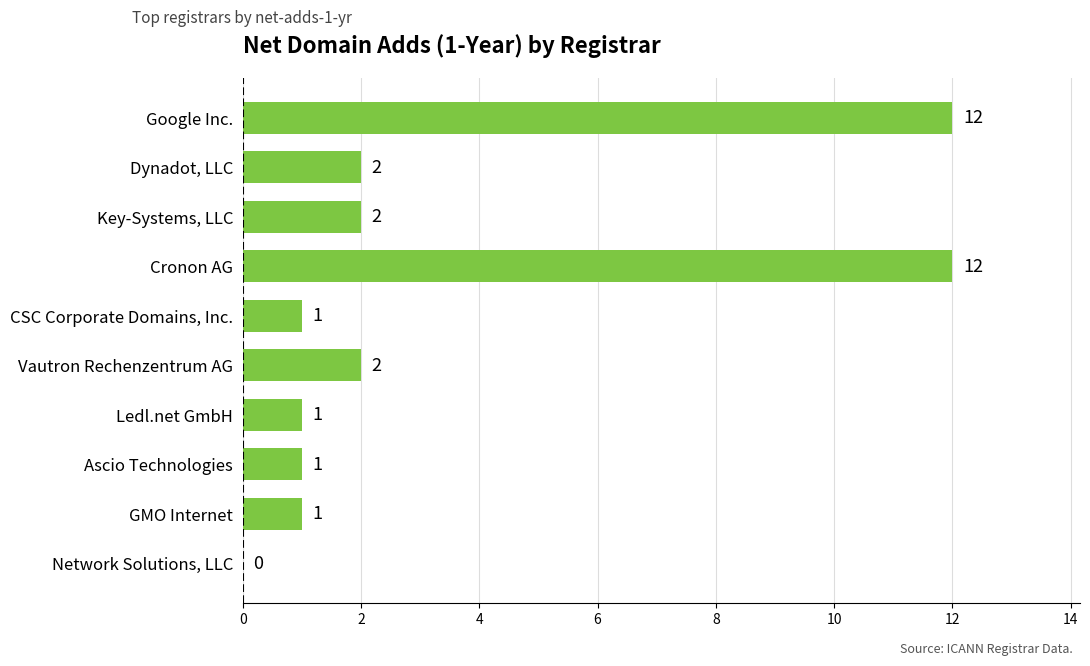

Approximately how many times larger is the value at Cronon AG compared to CSC Corporate Domains, Inc.?

12.0